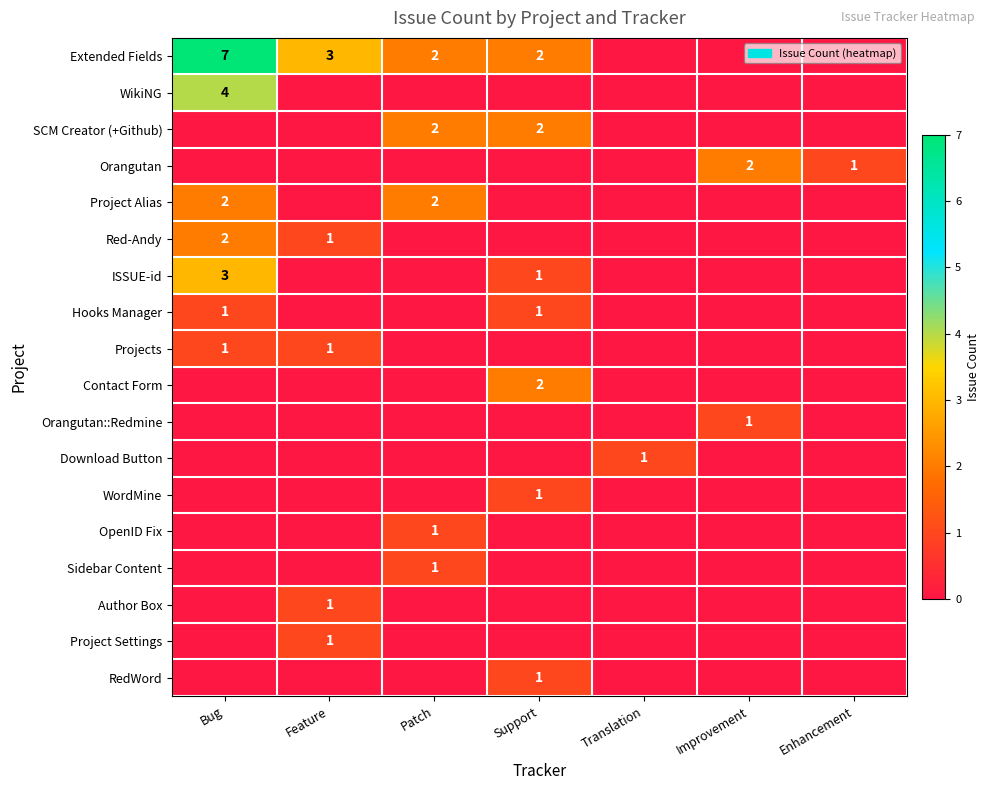

The Extended Fields series shows 3 at Feature. True or false?

True